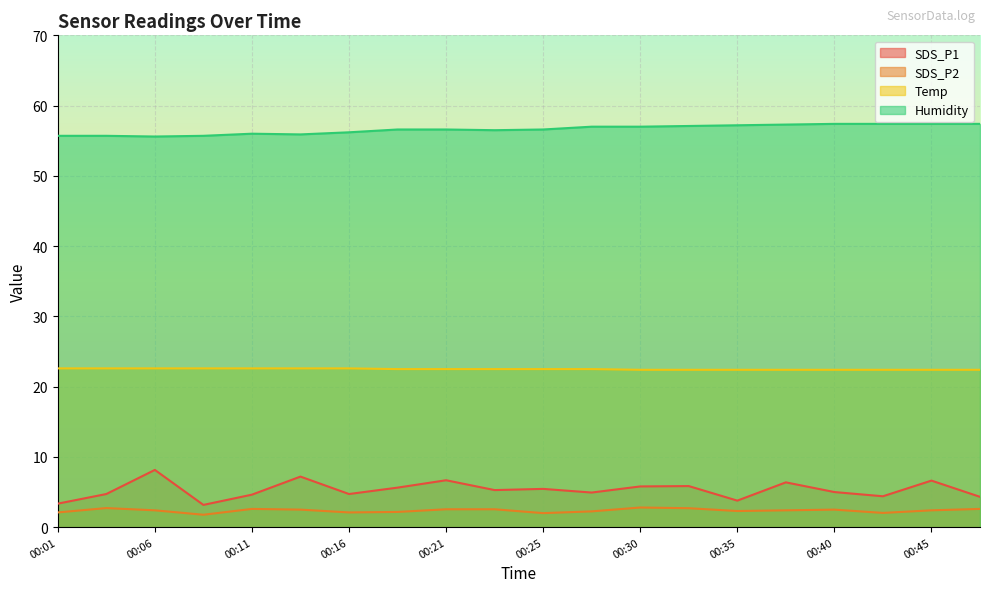

What is the lowest value of the SDS_P1 series?

3.2